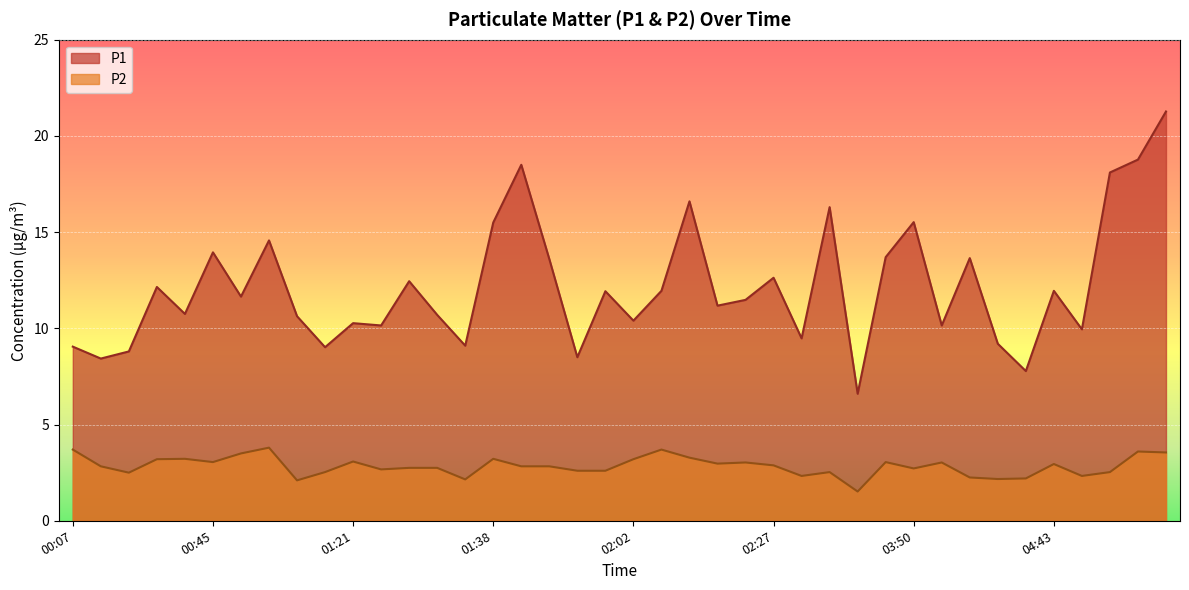

What are all the series names shown in the legend?

P1, P2